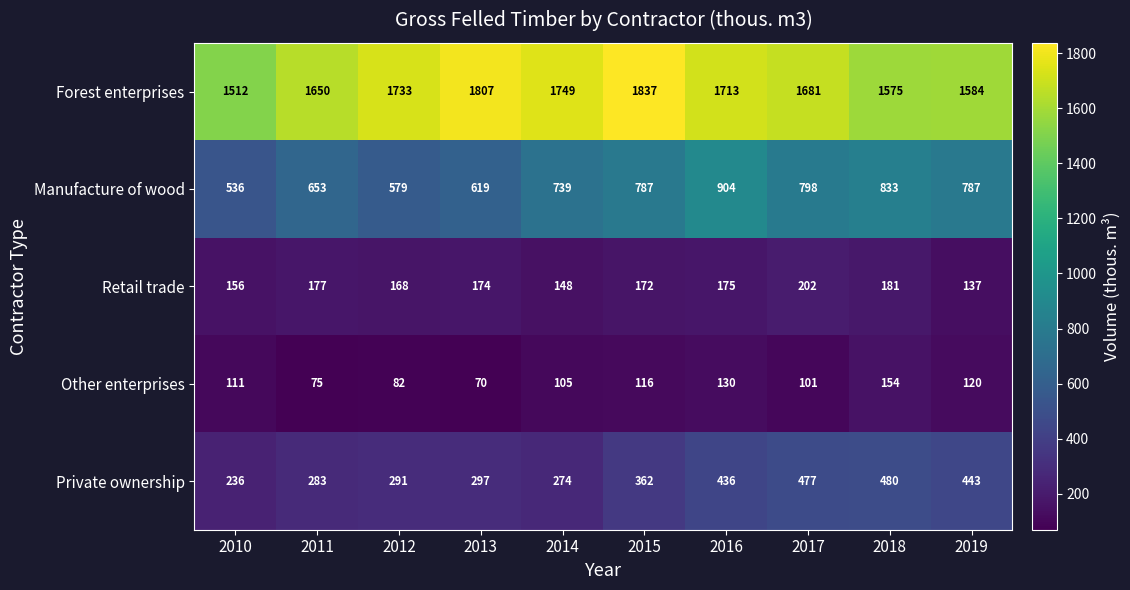

Which category has the highest value across all series?

2015